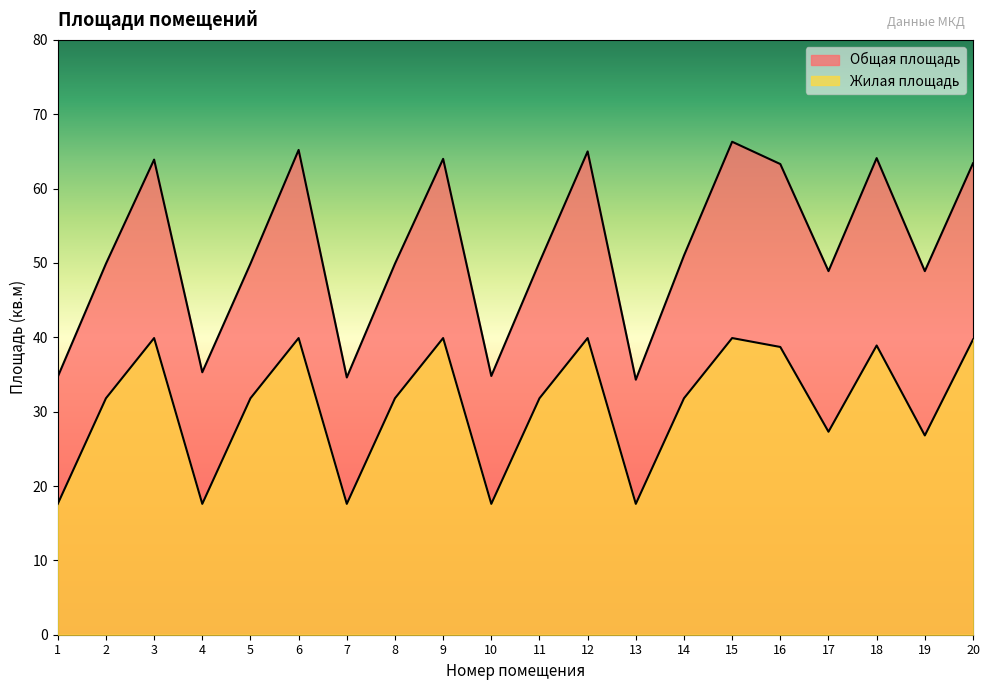

List the labels in order of Общая площадь value, smallest first.

13, 7, 1, 10, 4, 17, 19, 2, 5, 8, 11, 14, 16, 20, 3, 9, 18, 12, 6, 15